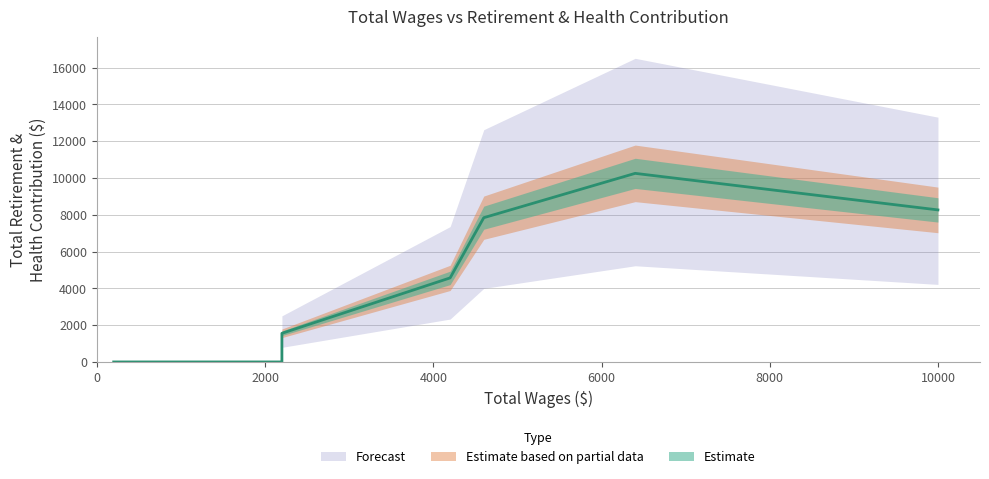

What is the change in value from 200 to 10000?

+8264